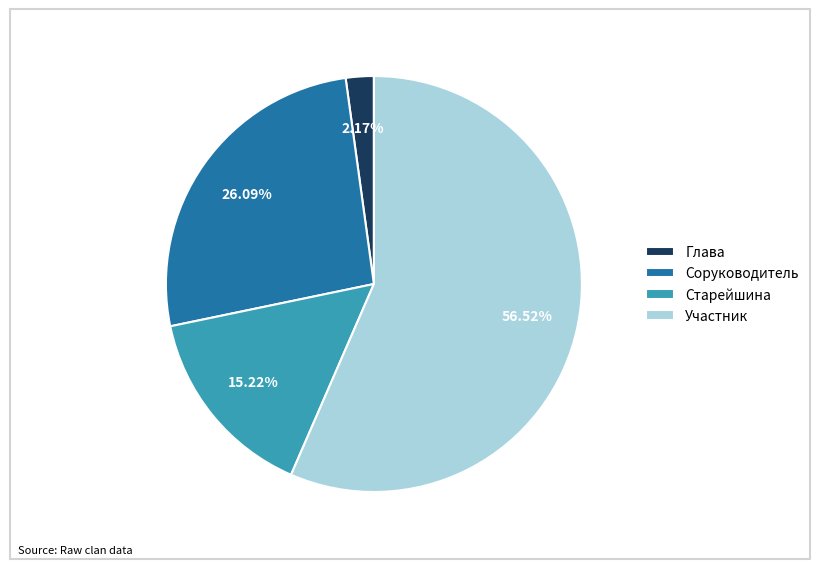

To the nearest percent, what is the combined percentage of Глава and Участник?

59%